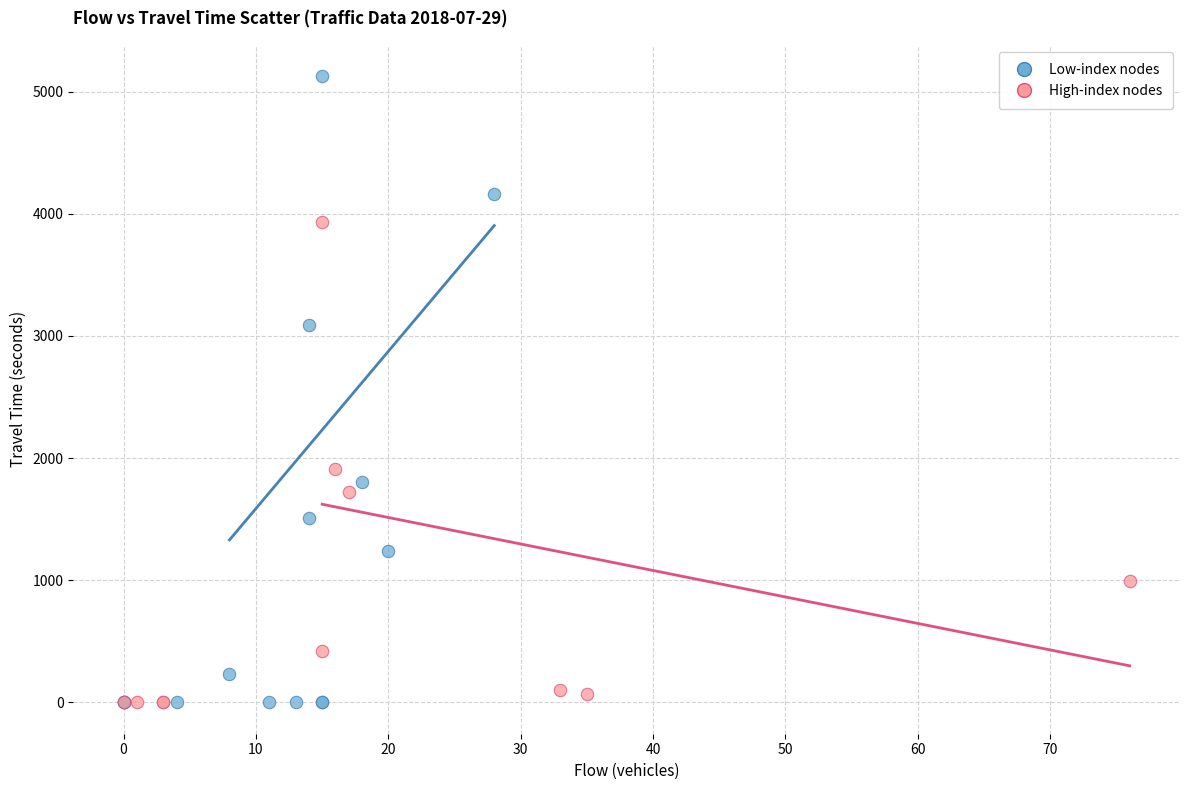

Which series has the largest Y range (max minus min)?

Low-index nodes